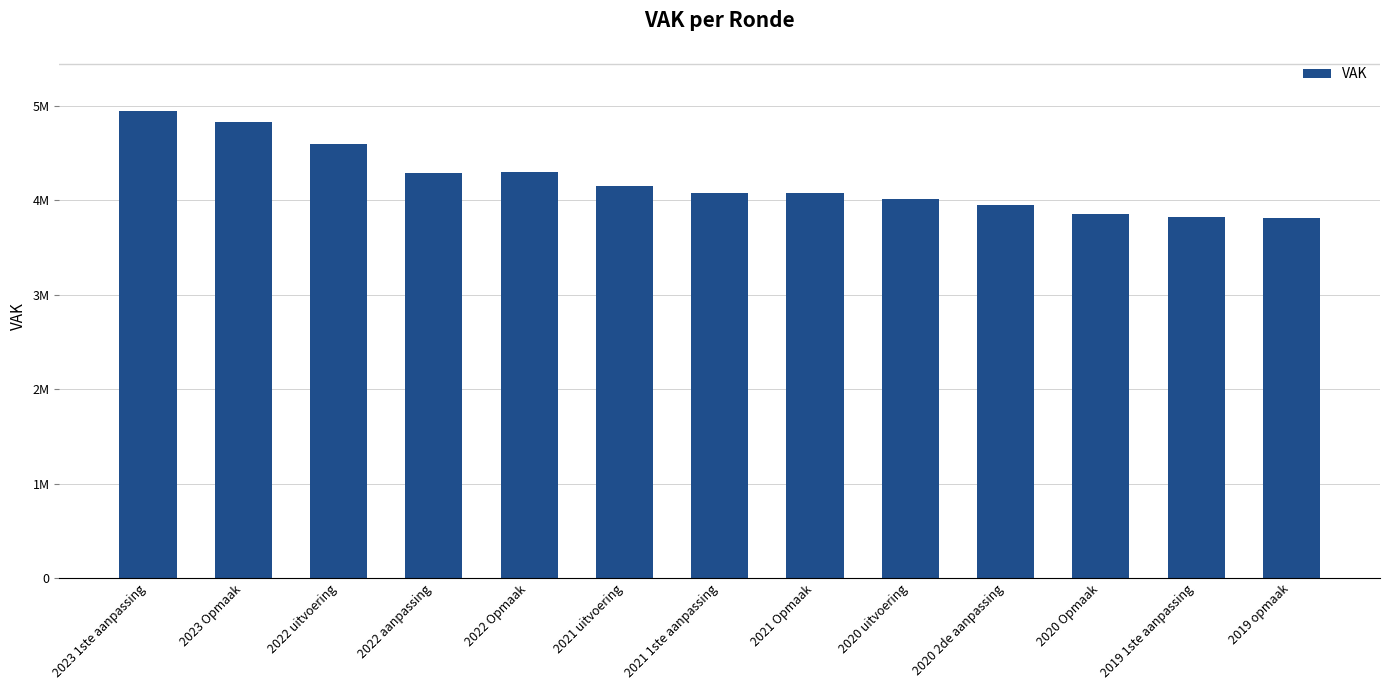

Does the chart contain stacked bars?

No